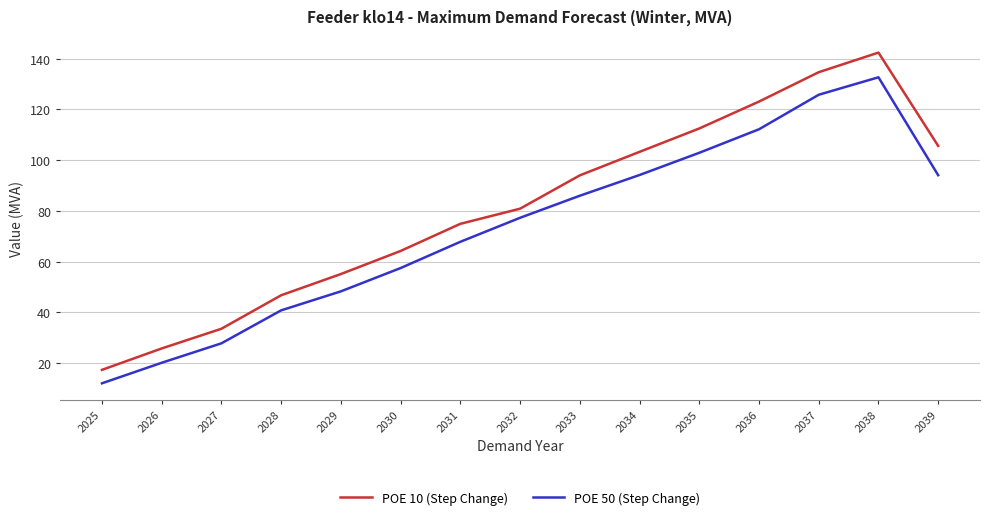

True or false: POE 50 (Step Change) has a value of 209.3 at 2037.

False